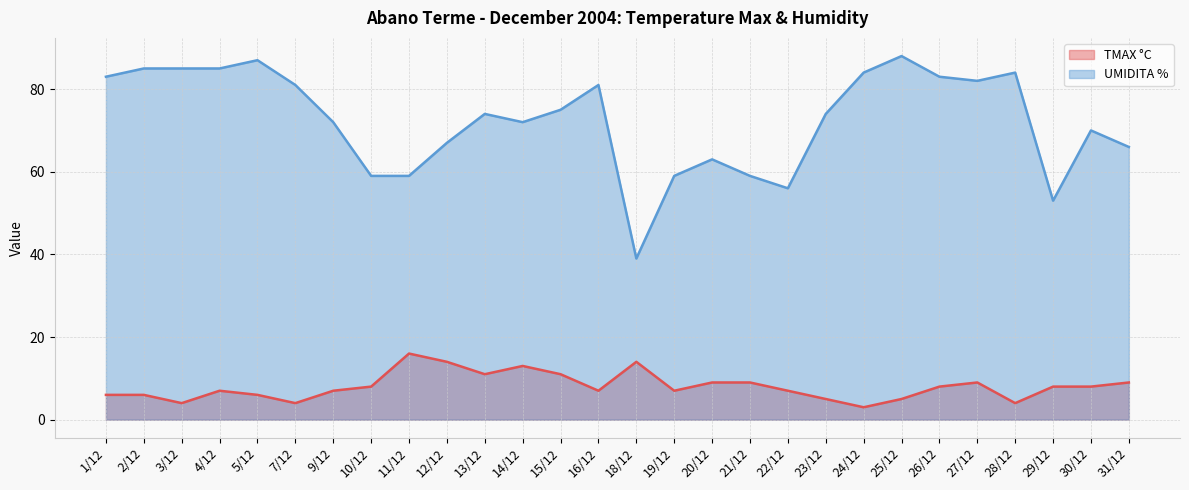

How many values in the UMIDITA % series exceed 74?

13